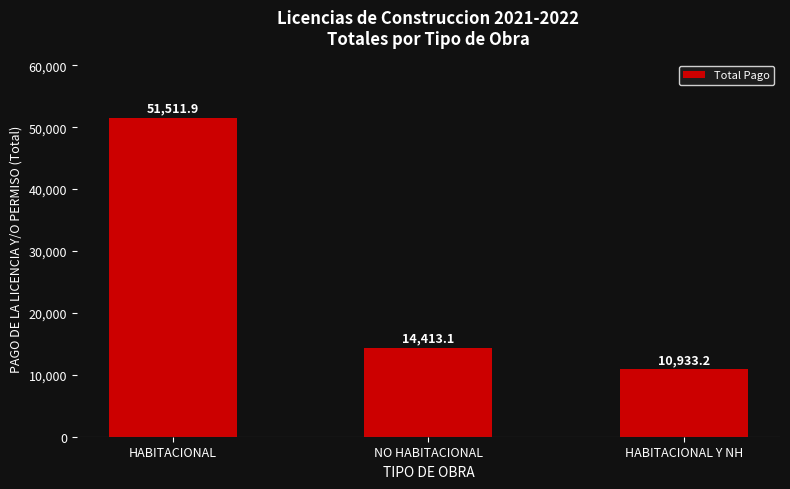

Is it true that the value at HABITACIONAL Y NH is 18565.4?

False